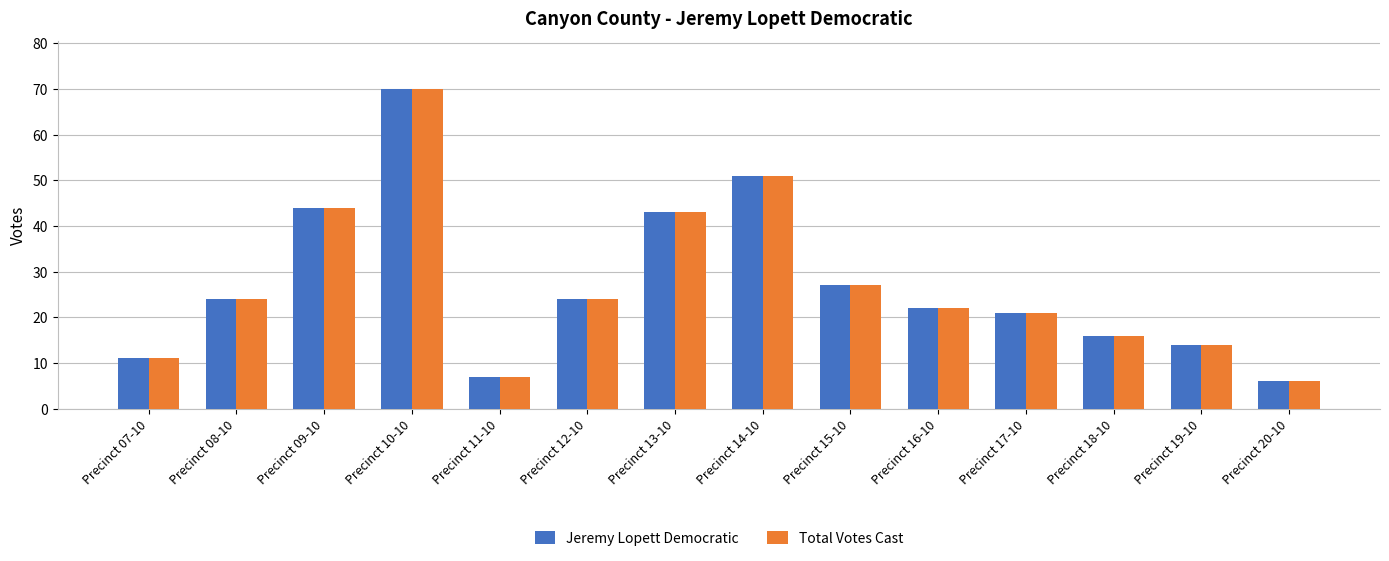

What is the difference between the Total Votes Cast values at Precinct 11-10 and Precinct 17-10?

14